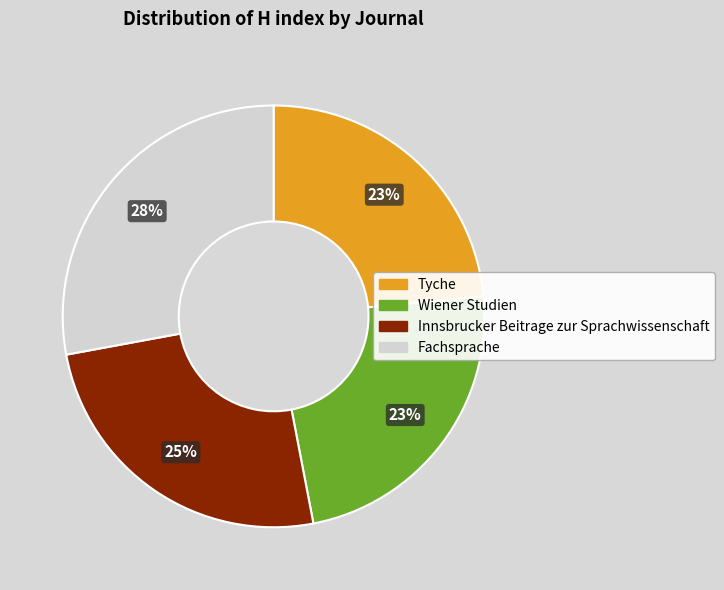

Between Tyche and Innsbrucker Beitrage zur Sprachwissenschaft, which is larger?

Innsbrucker Beitrage zur Sprachwissenschaft